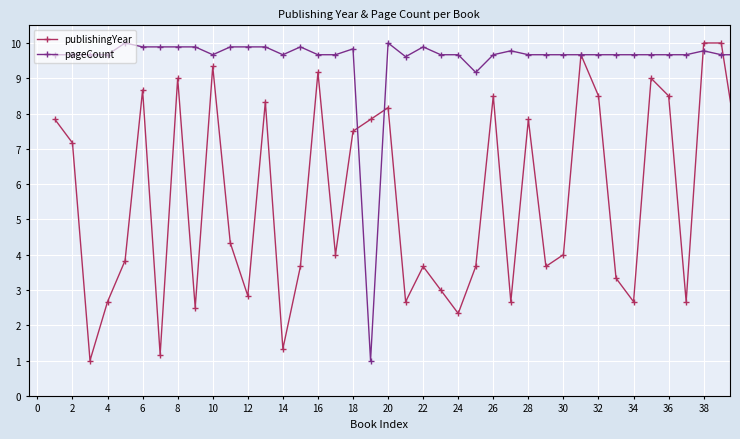

Rank the series by their average value, from lowest to highest.

publishingYear, pageCount